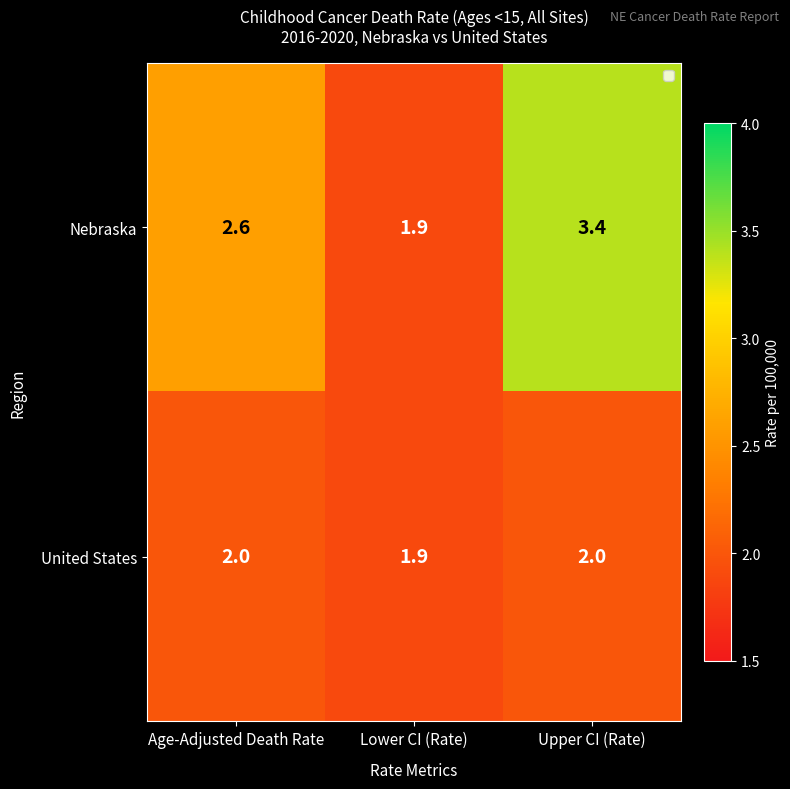

Reading left to right, extract all data points from this chart.

Nebraska: 2.6	1.9	3.4
United States: 2.0	1.9	2.0